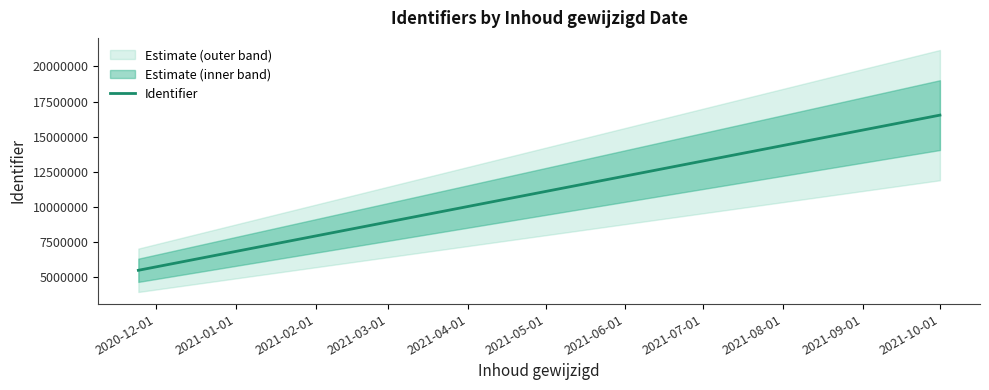

At which category does the chart reach its minimum across all series?

2020-12-01